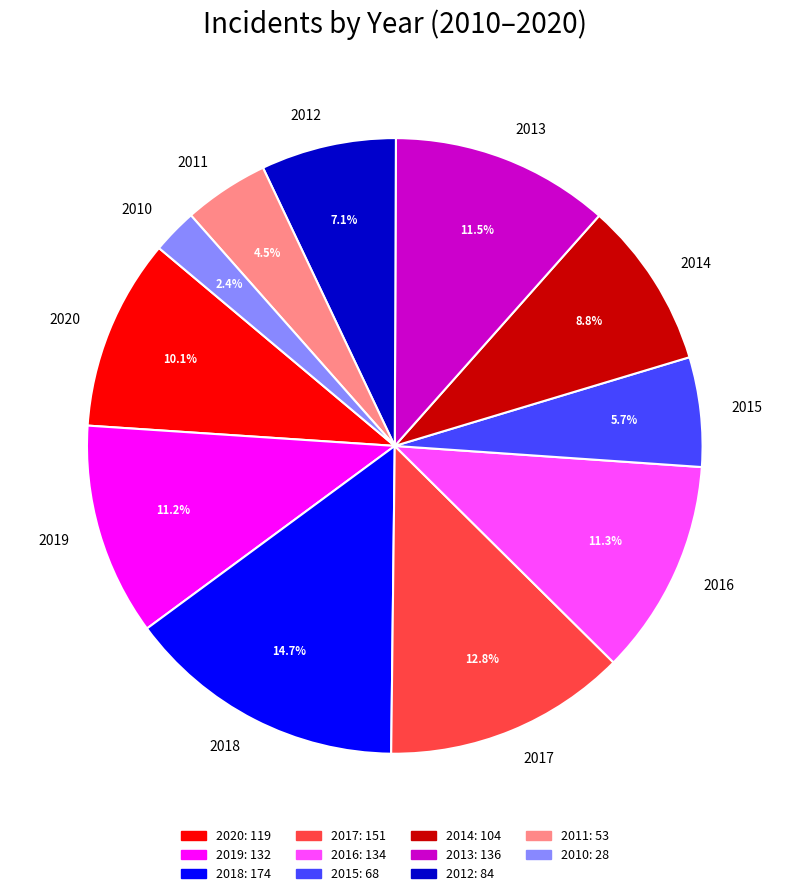

Is it true that 2016 is 11% of the pie?

True